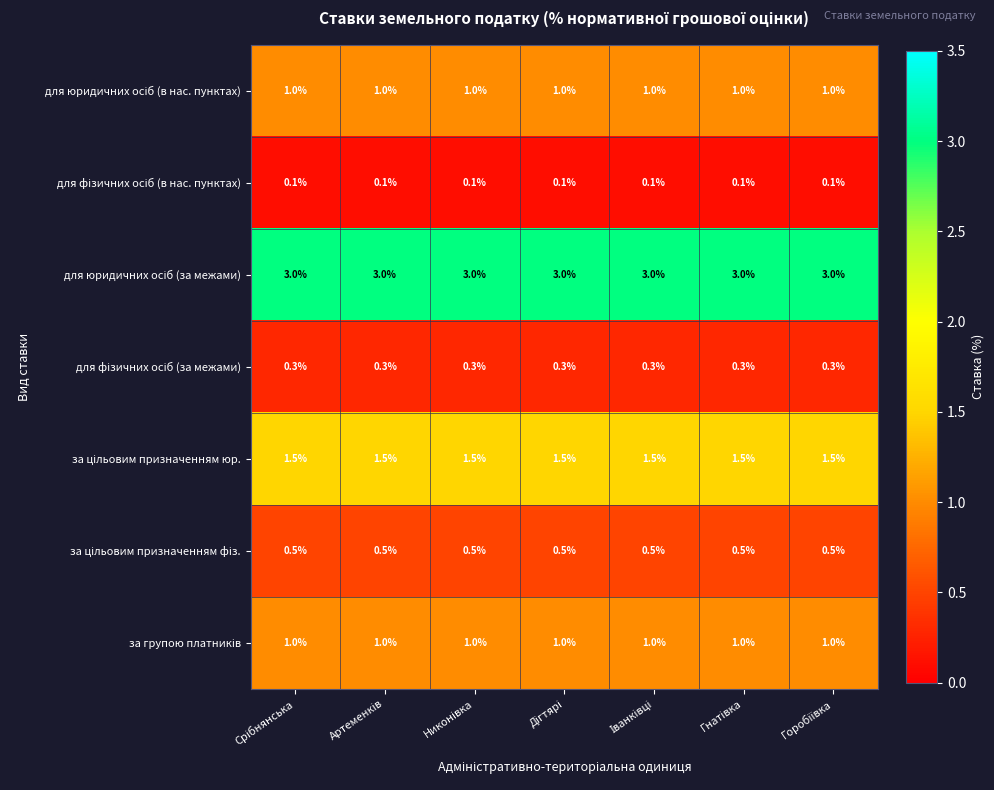

At how many categories does at least one series exceed 1?

7